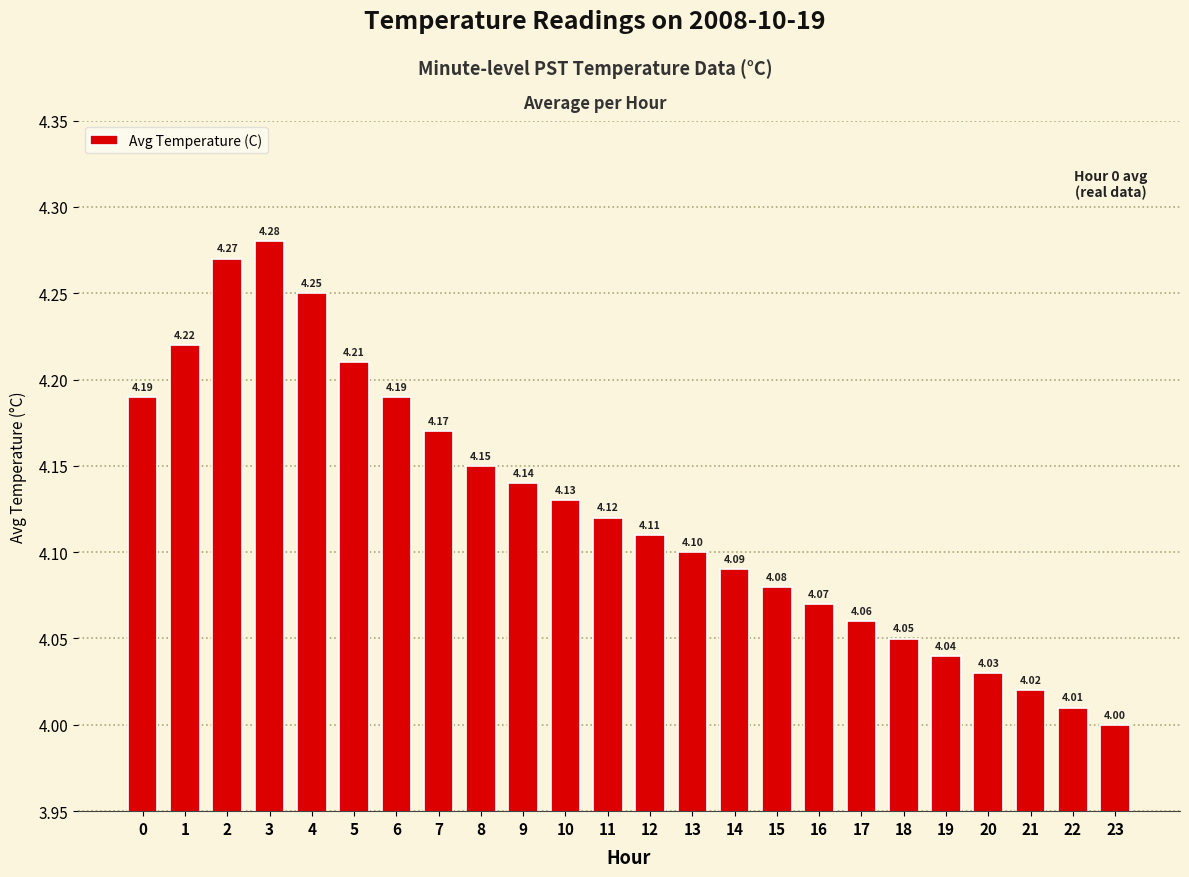

How many series are shown in this chart?

1